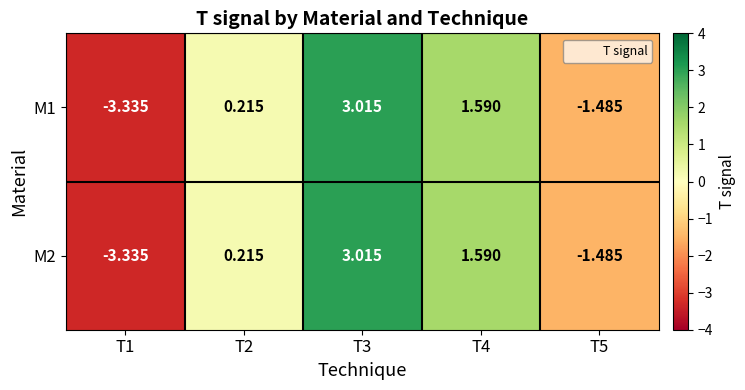

Is the value of M2 at T1 greater than the value of M1 at T4?

No